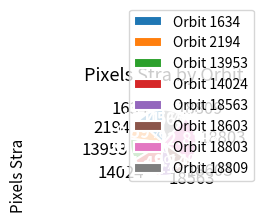

How many segments does this pie chart have?

8